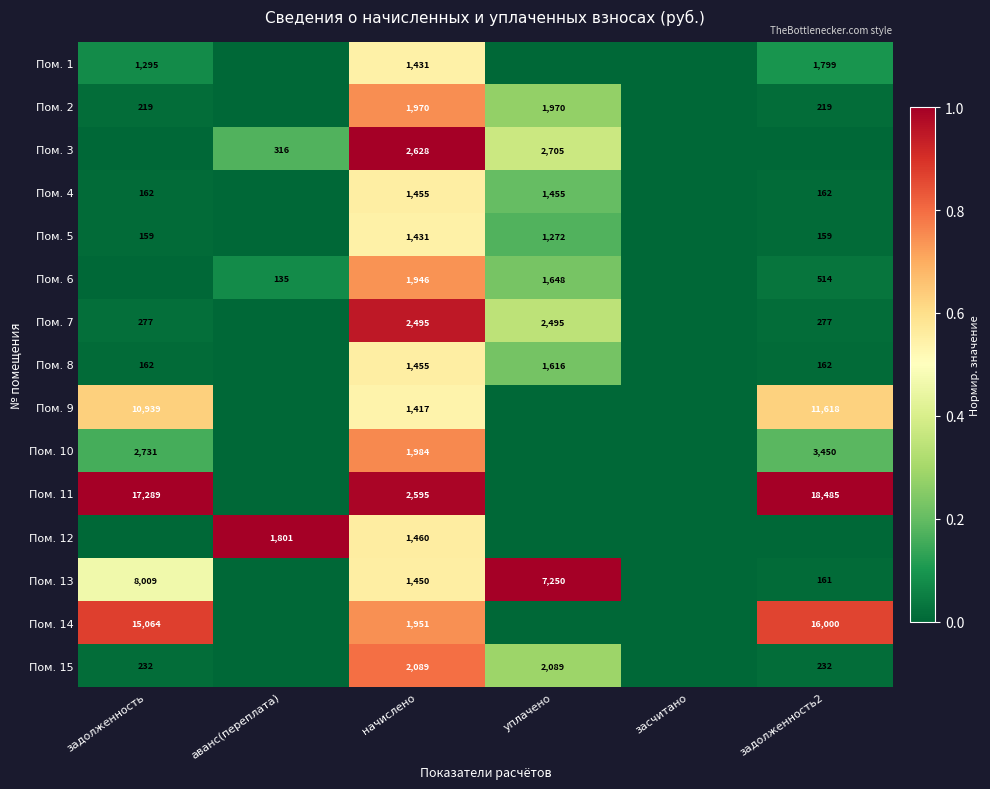

At how many categories does at least one series exceed 0?

5